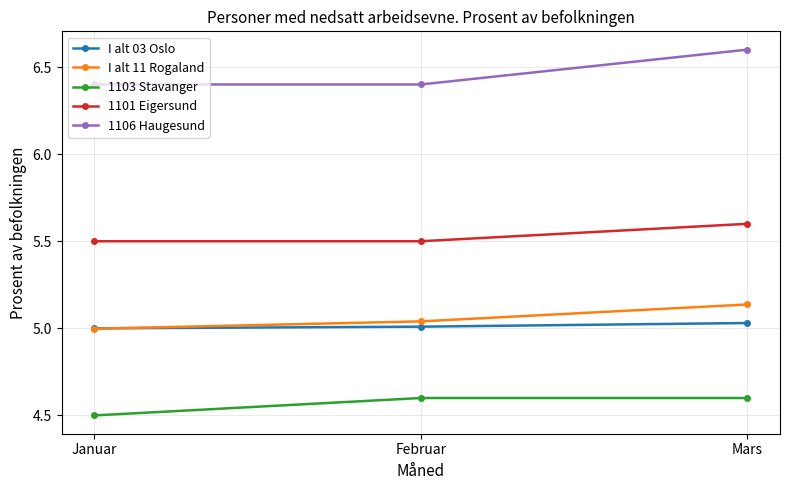

Is it true that I alt 11 Rogaland equals 5.0 at Januar?

True